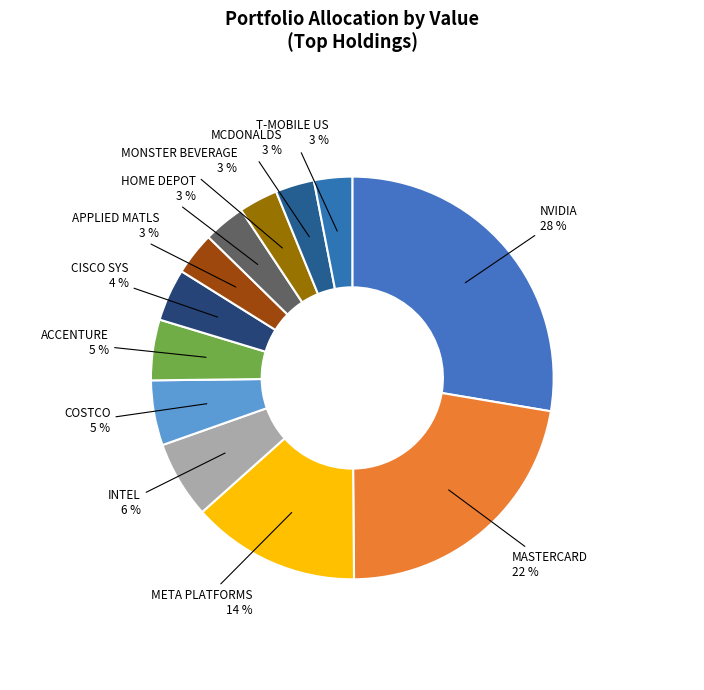

How many segments does this pie chart have?

12